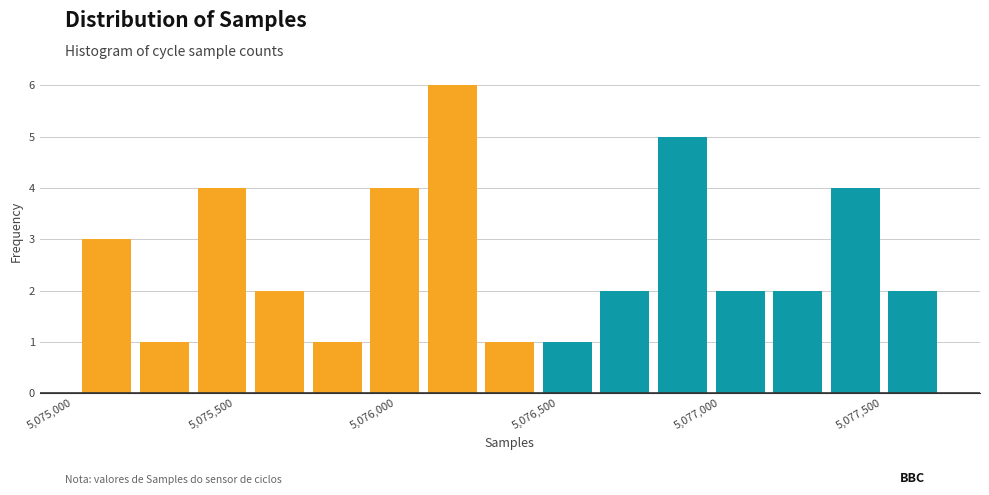

Around what value on the x-axis is the tallest bar? Give the approximate position of its centre, as read against the axis.

5076150